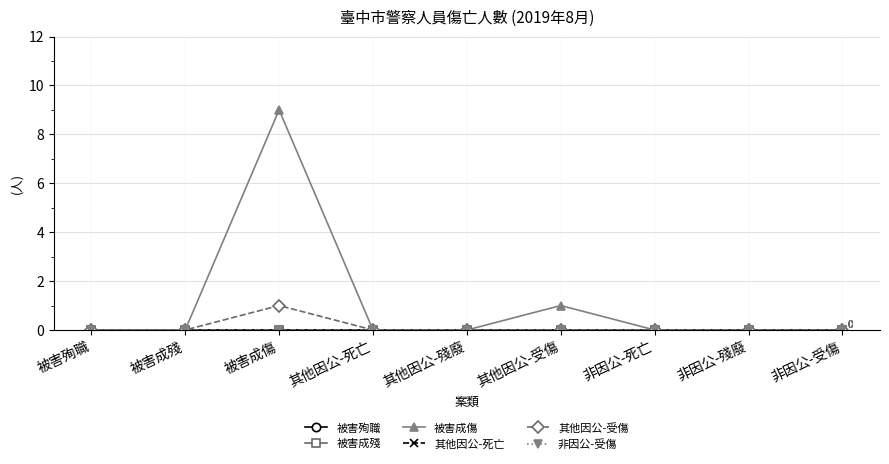

Which category has the highest value in the 其他因公-受傷 series?

被害成傷